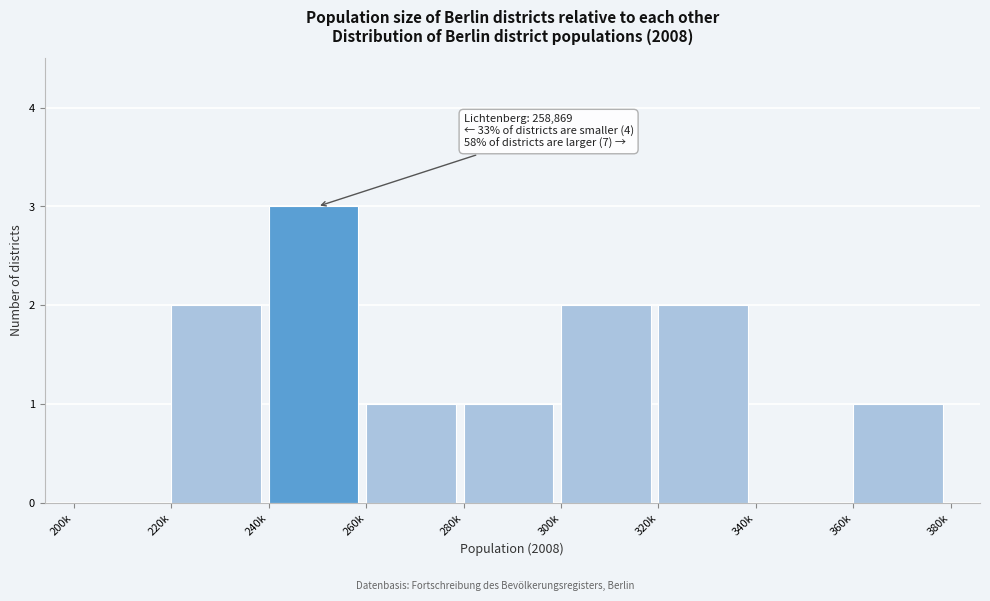

Reading right to left, transcribe all the data shown in this chart.

360k=1	340k=0	320k=2	300k=2	280k=1	260k=1	240k=3	220k=2	200k=0